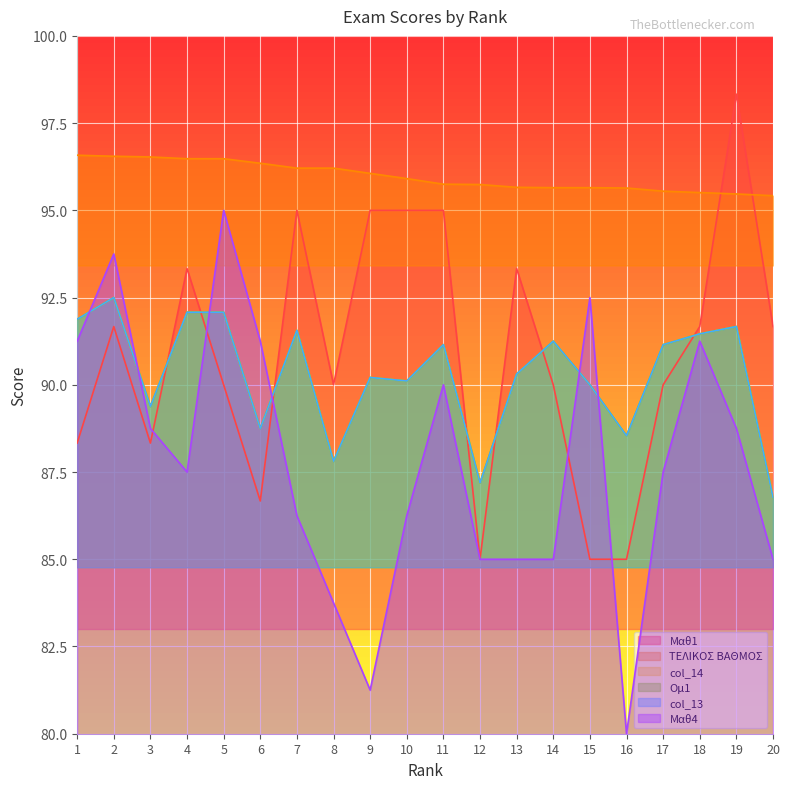

Rank the series at 16 from lowest to highest value.

Μαθ4, Μαθ1, col_14, Ομ1, col_13, ΤΕΛΙΚΟΣ ΒΑΘΜΟΣ